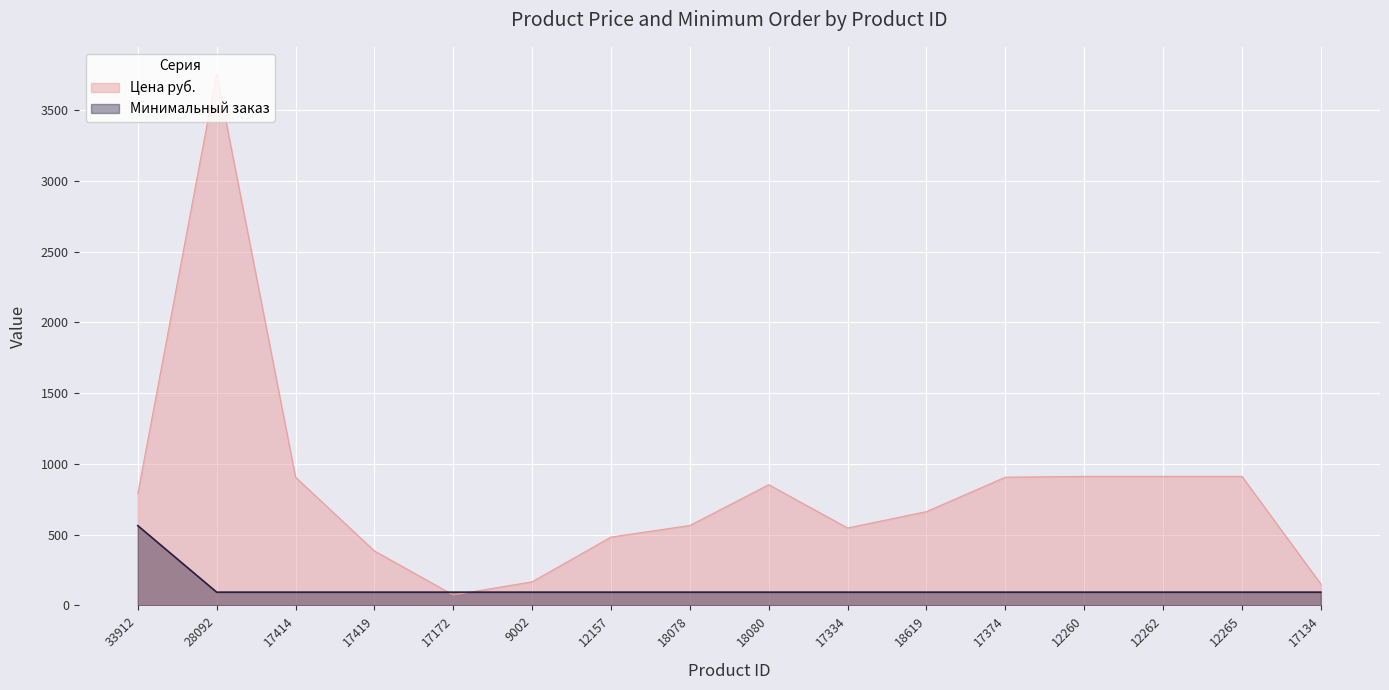

What position from the left is 18078?

8